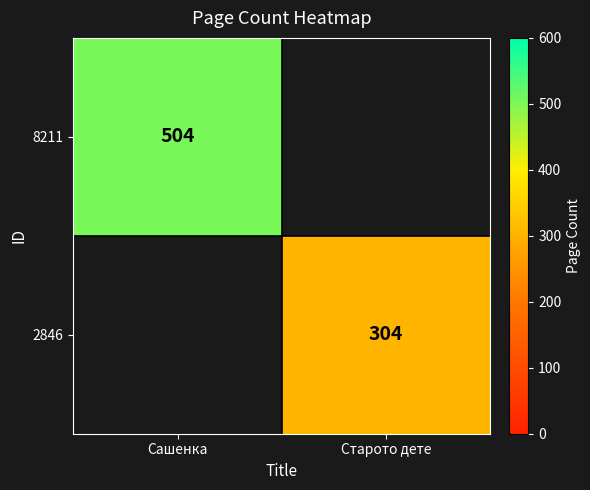

Is it true that 8211 equals 504 at Сашенка?

True